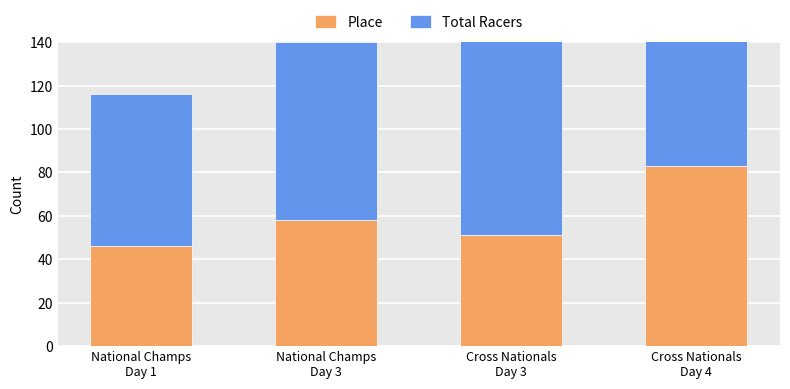

Count the number of data series in this chart.

2